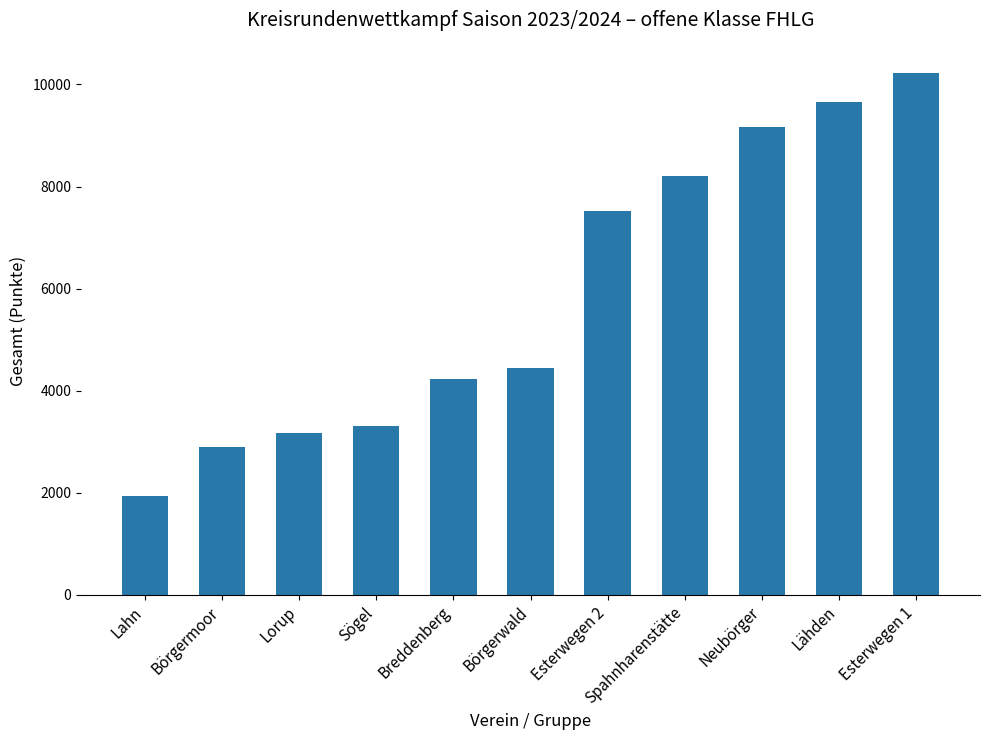

Reading left to right, what are all the values shown in this chart?

1946.2	2894.9	3161.1	3315.8	4234.1	4438.8	7520.9	8199.0	9159.0	9654.4	10225.4